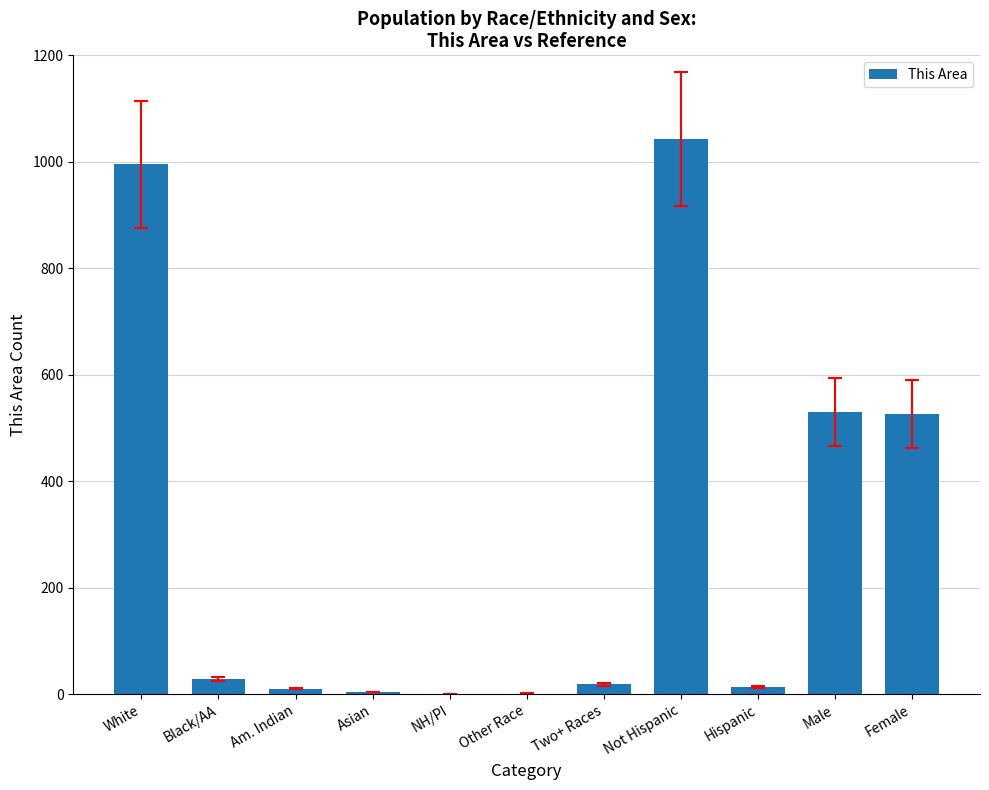

Is it true that the value at Male is 530?

True